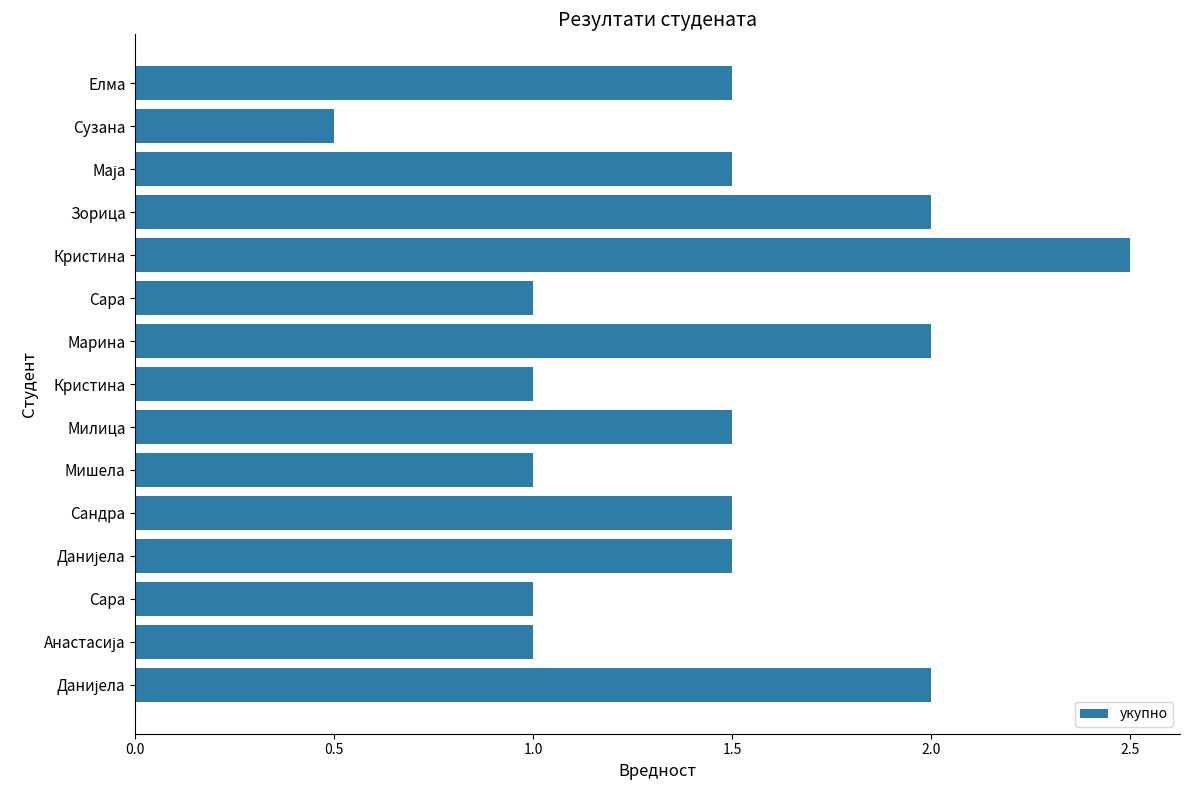

What is the greatest value displayed?

2.5